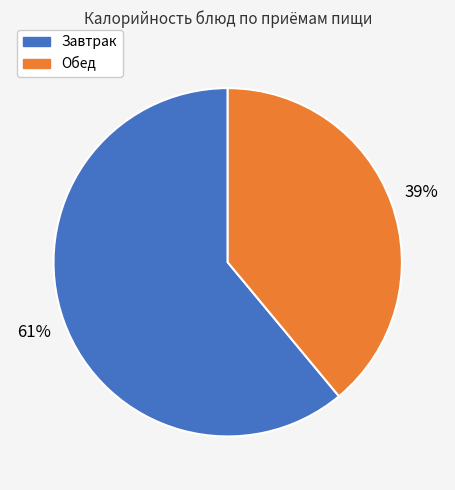

Is there any slice that represents more than half of the pie?

Yes